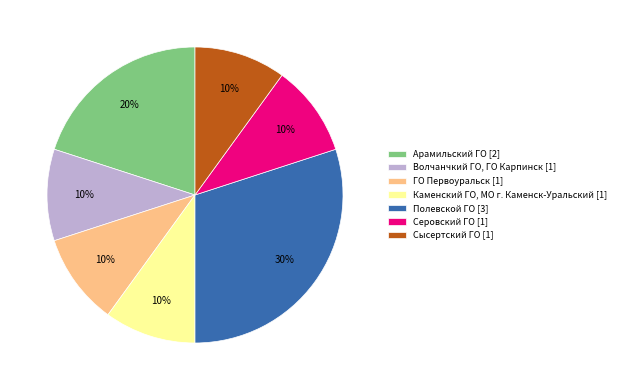

Is there a majority slice in this chart?

No